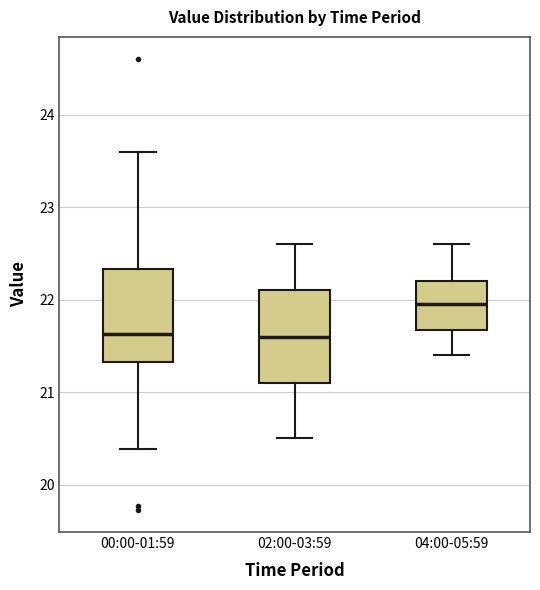

Reading left to right, read every box against the y-axis: the position of its median line, the range the box covers, and the ends of its whiskers. The values are not printed on the chart, so give them approximately, as read against the axis.

00:00-01:59: median 21.6, box 21.3 to 22.3, whiskers 20.4 to 23.6
02:00-03:59: median 21.6, box 21.1 to 22.1, whiskers 20.5 to 22.6
04:00-05:59: median 22.0, box 21.7 to 22.2, whiskers 21.4 to 22.6